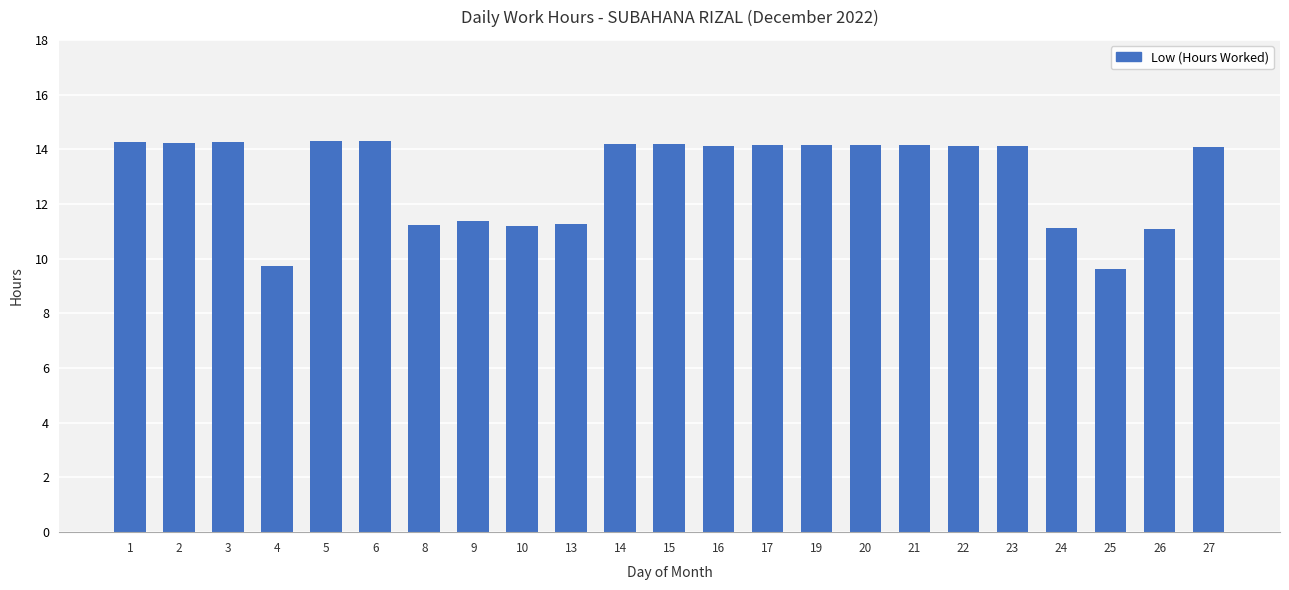

The value at 21 is 3.6. True or false?

False